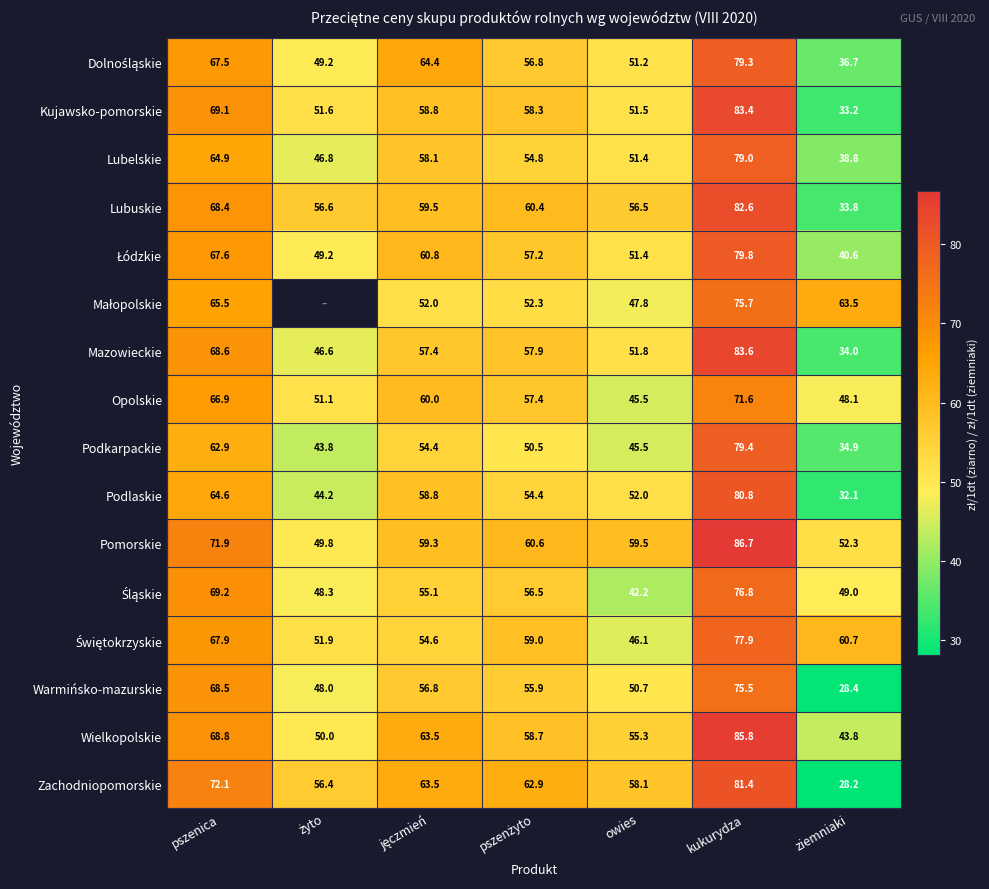

What is the spread (max minus min) of values at owies?

17.3